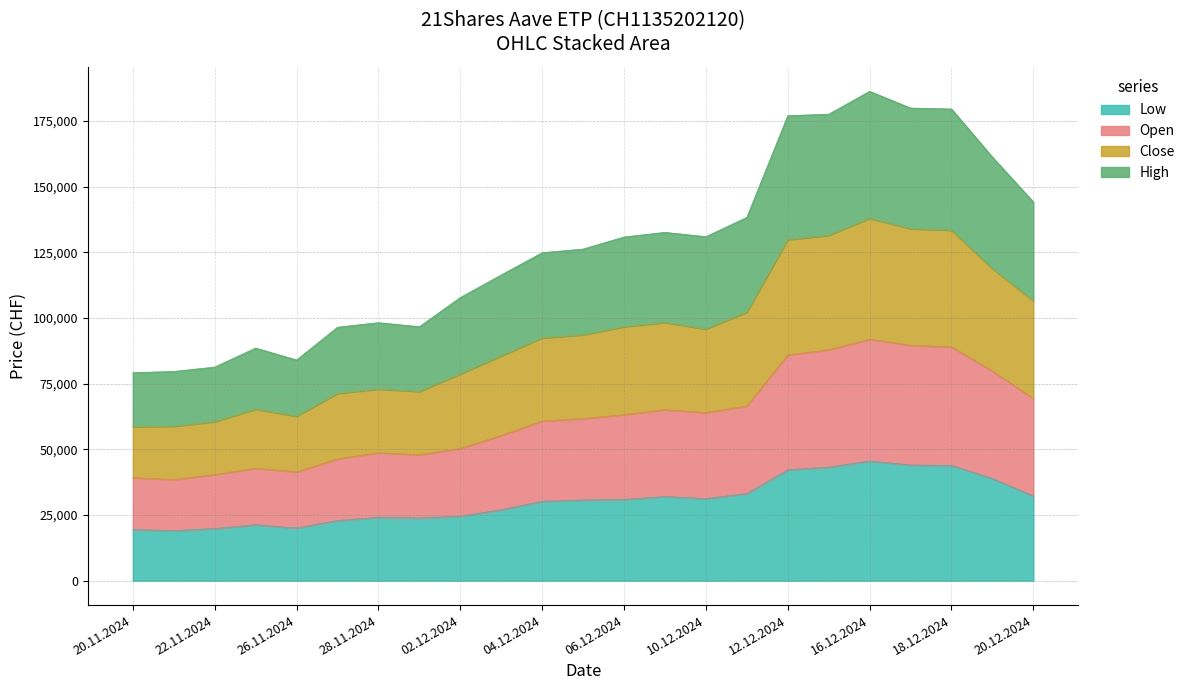

What are all the series names shown in the legend?

Low, Open, Close, High